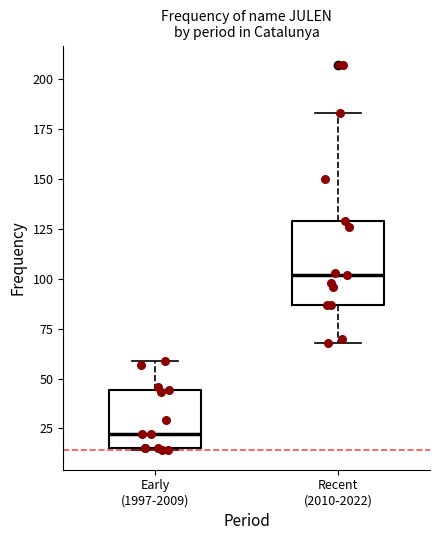

Reading left to right, read every box against the y-axis: the position of its median line, the range the box covers, and the ends of its whiskers. The values are not printed on the chart, so give them approximately, as read against the axis.

Early (1997-2009): median 20, box 15 to 45, whiskers 15 to 60
Recent (2010-2022): median 100, box 85 to 130, whiskers 70 to 185